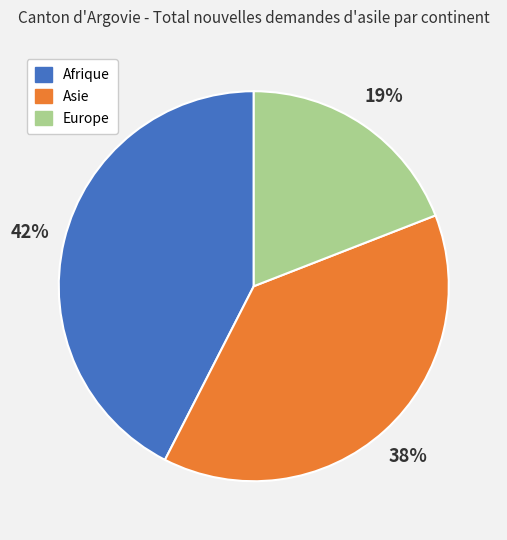

What is the ratio of the value at Europe to the value at Asie?

0.5